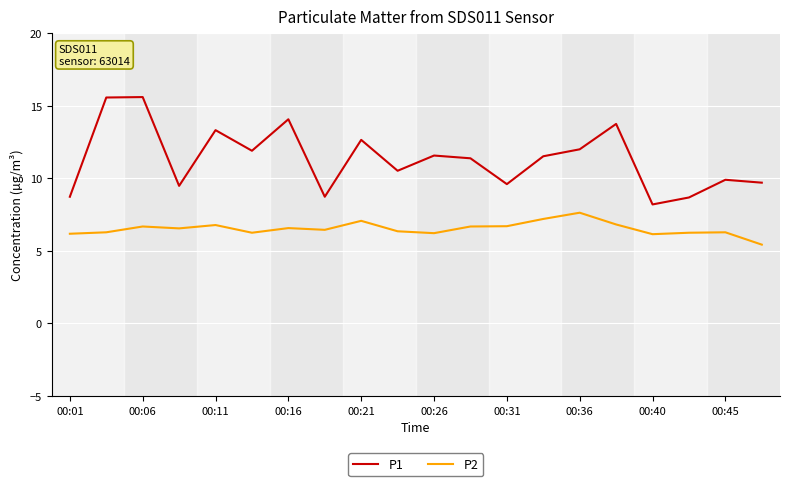

Which series has the widest spread of values?

P1